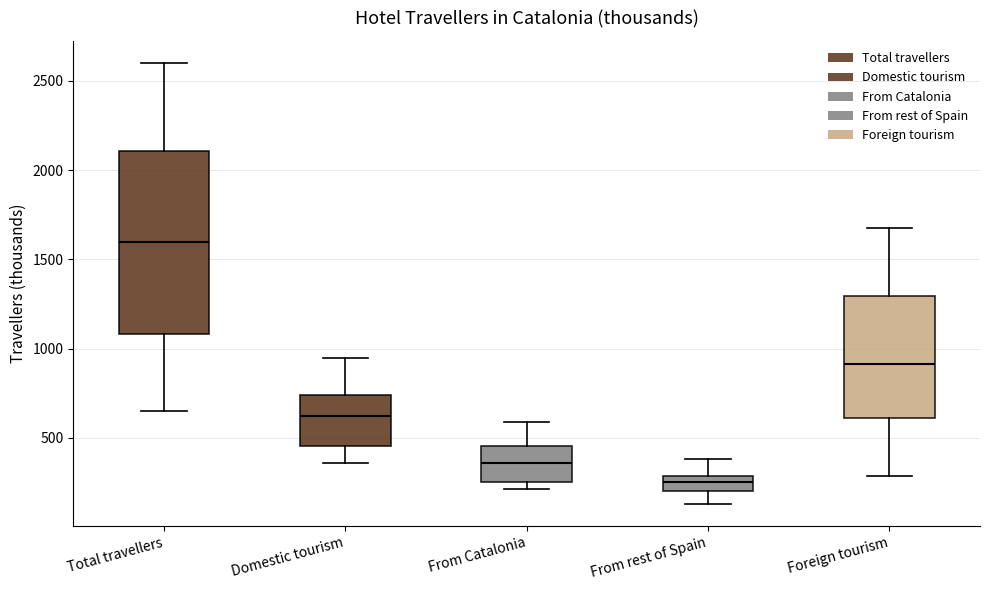

Reading left to right, read every box against the y-axis: the position of its median line, the range the box covers, and the ends of its whiskers. The values are not printed on the chart, so give them approximately, as read against the axis.

Total travellers: median 1600, box 1100 to 2100, whiskers 650 to 2600
Domestic tourism: median 600, box 450 to 750, whiskers 350 to 950
From Catalonia: median 350, box 250 to 450, whiskers 200 to 600
From rest of Spain: median 250, box 200 to 300, whiskers 150 to 400
Foreign tourism: median 900, box 600 to 1300, whiskers 300 to 1650